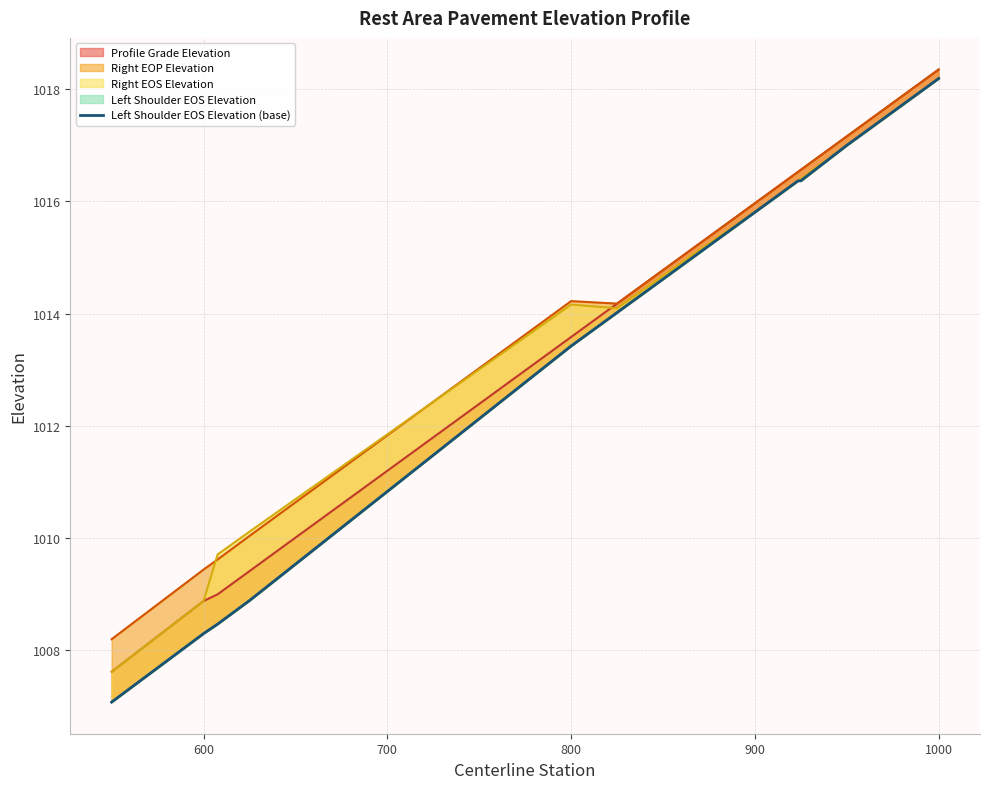

What is the smallest value displayed?

1007.1